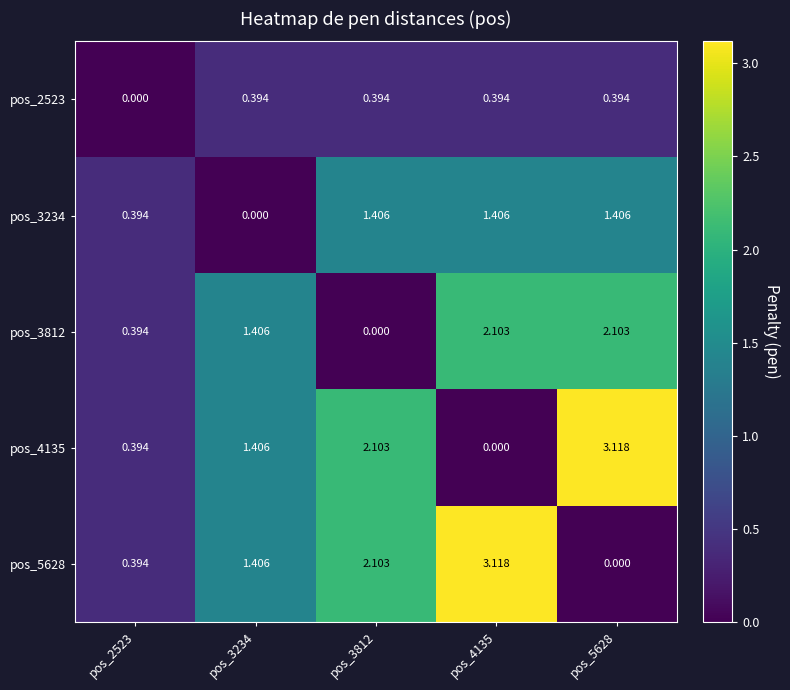

What is the total value across all series at pos_3812?

6.0